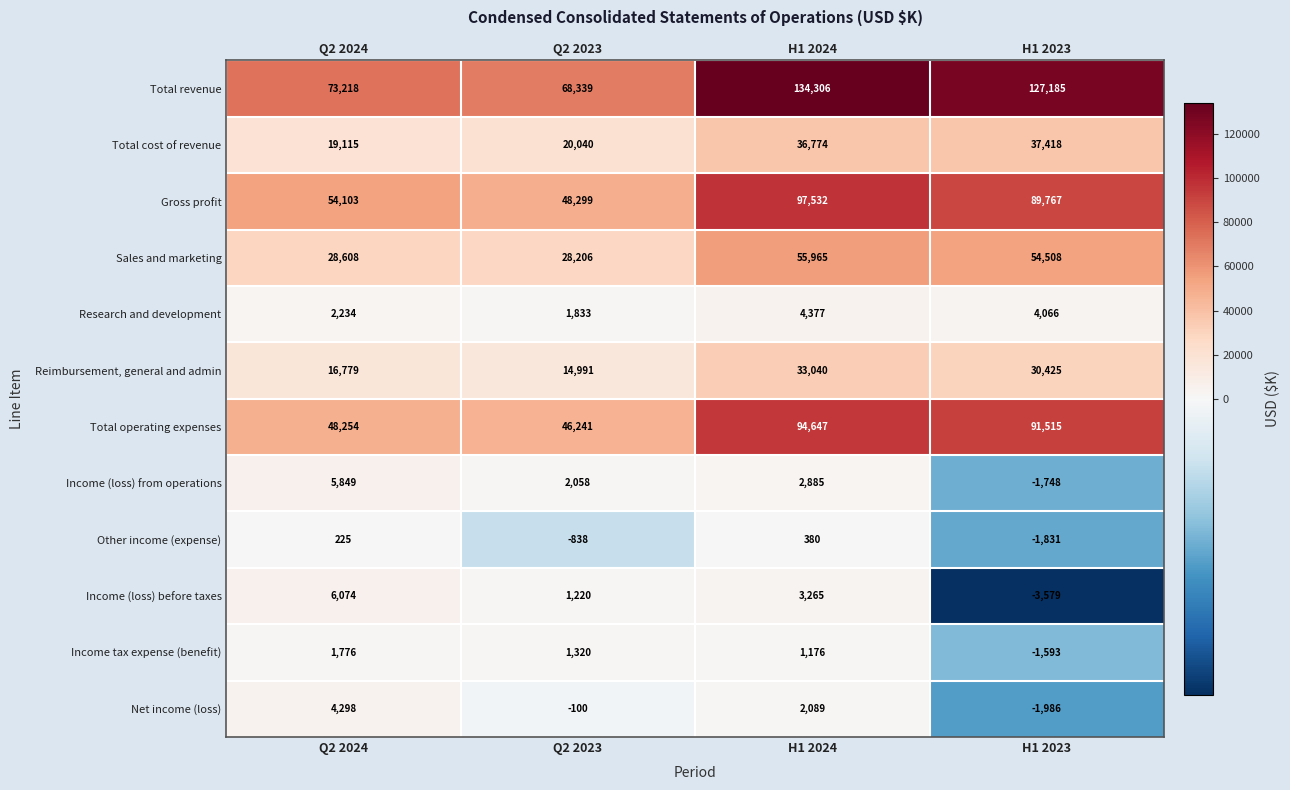

At which label is Sales and marketing closest to 42085?

H1 2023